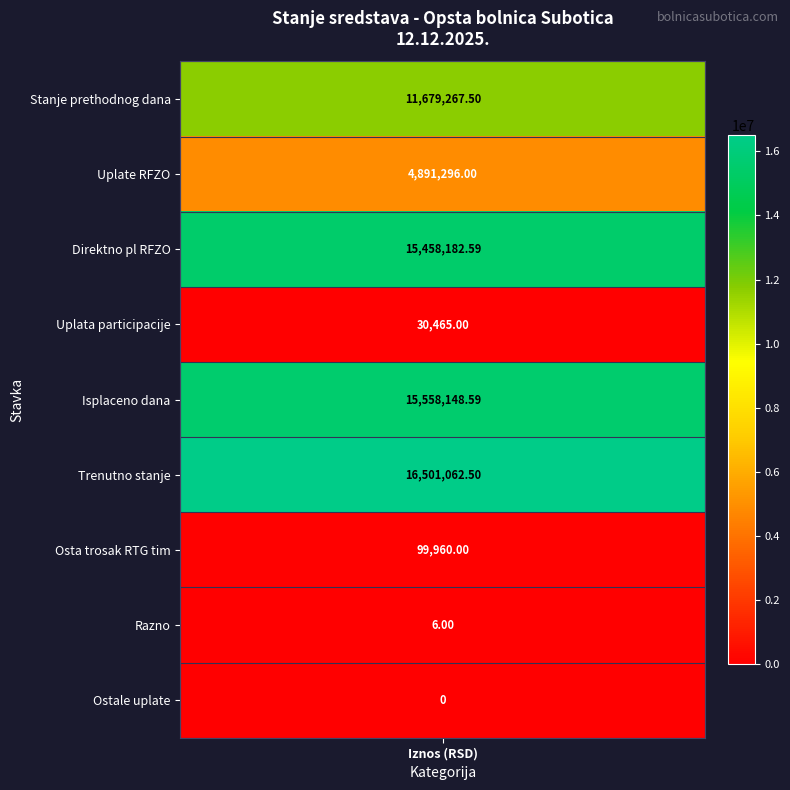

Which series has the largest range (max minus min)?

Trenutno stanje